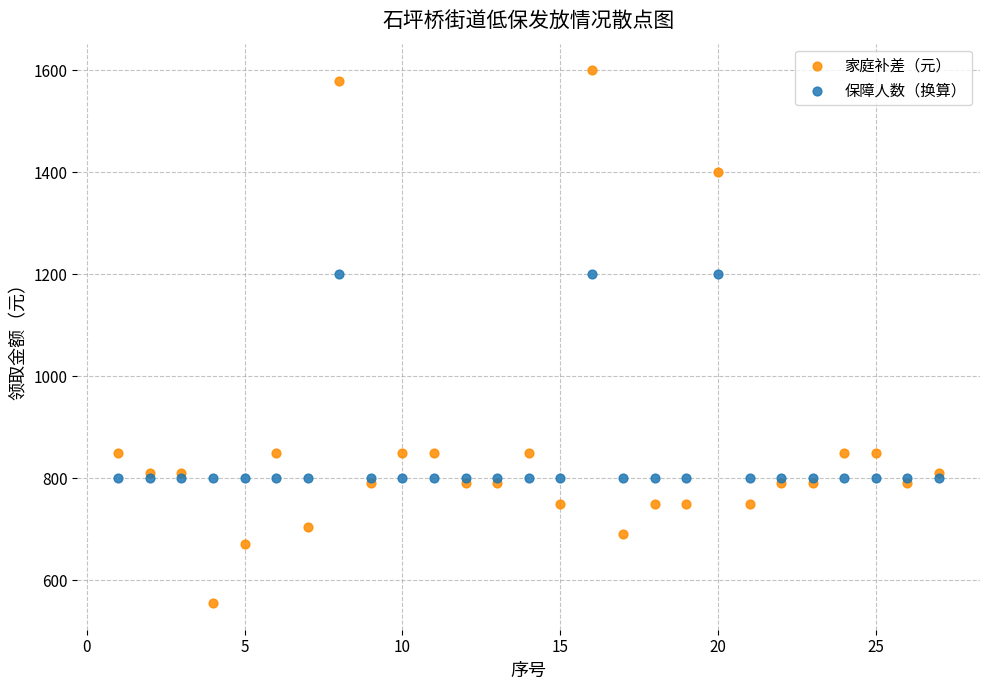

Which series reaches the minimum Y coordinate?

家庭补差（元）